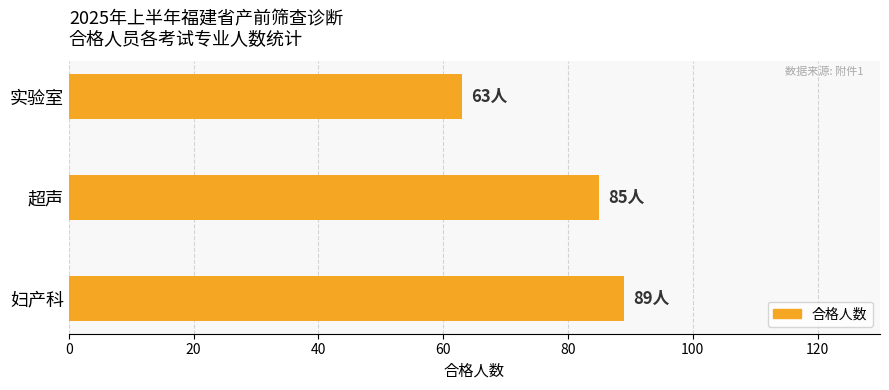

Rank the categories by value from highest to lowest.

妇产科, 超声, 实验室